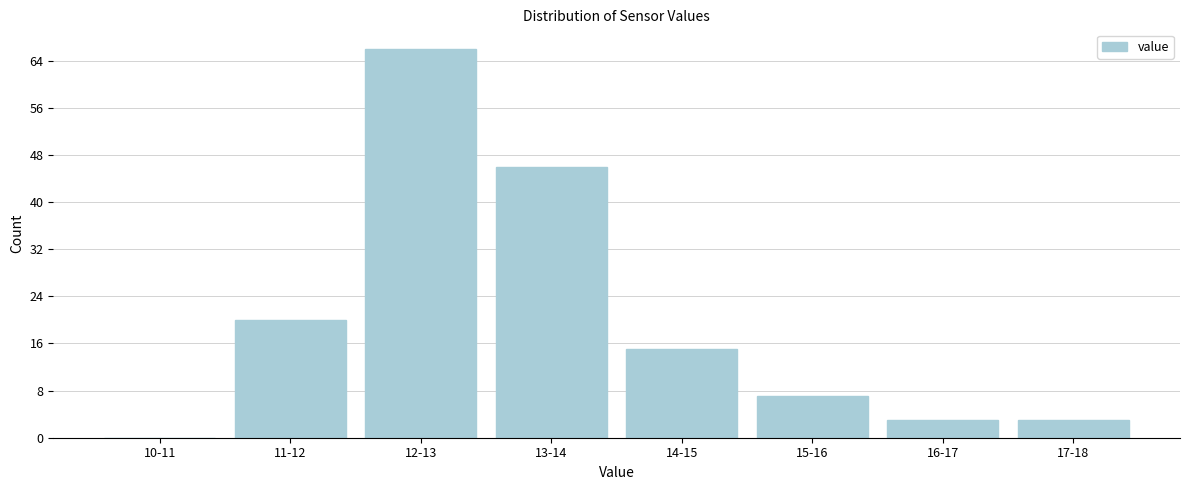

Reading left to right, list all the values displayed in this chart.

10-11=0	11-12=20	12-13=66	13-14=46	14-15=15	15-16=7	16-17=3	17-18=3